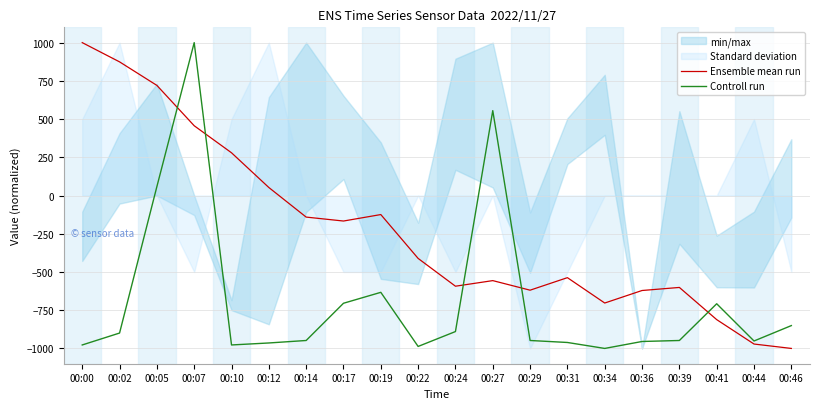

How many interior local peaks does the Ensemble mean run series have?

4